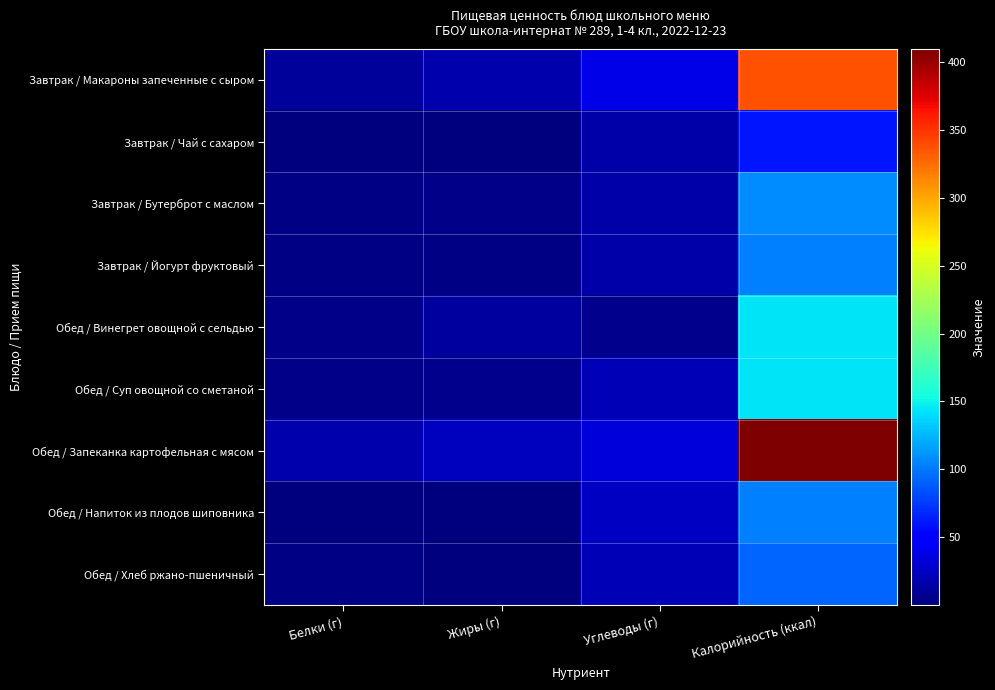

What is the total value across all series at Жиры (г)?

64.6